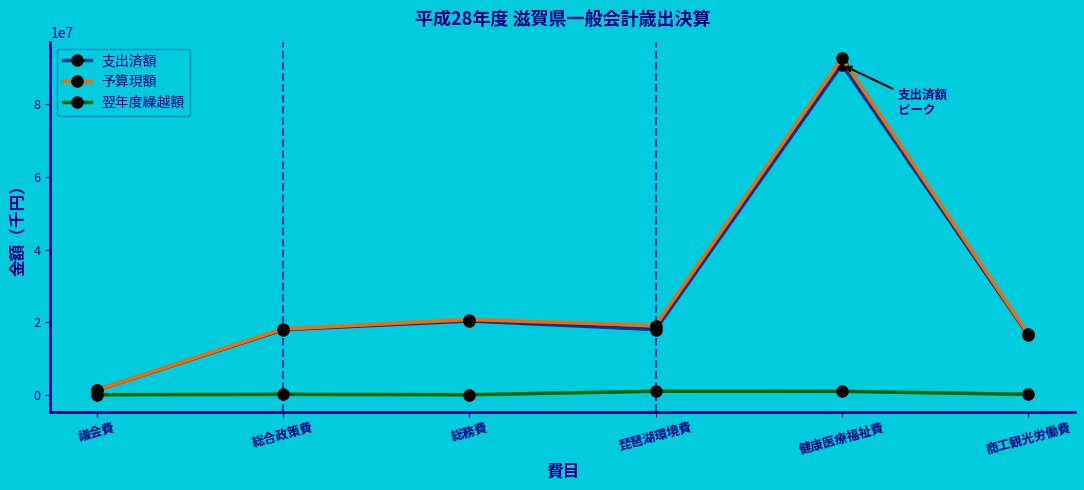

How many interior local peaks does the 支出済額 series have?

2